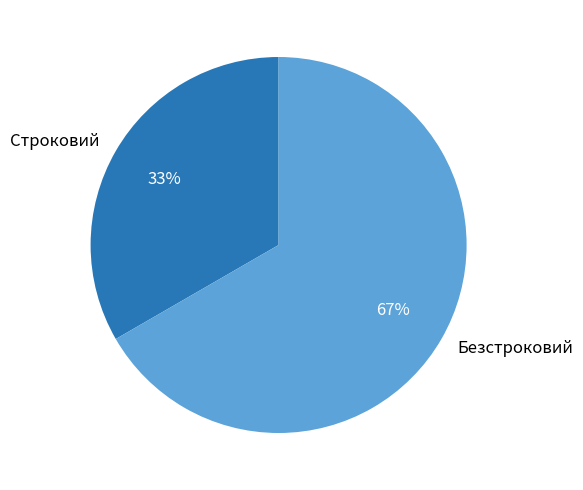

Is there any slice that represents more than half of the pie?

Yes